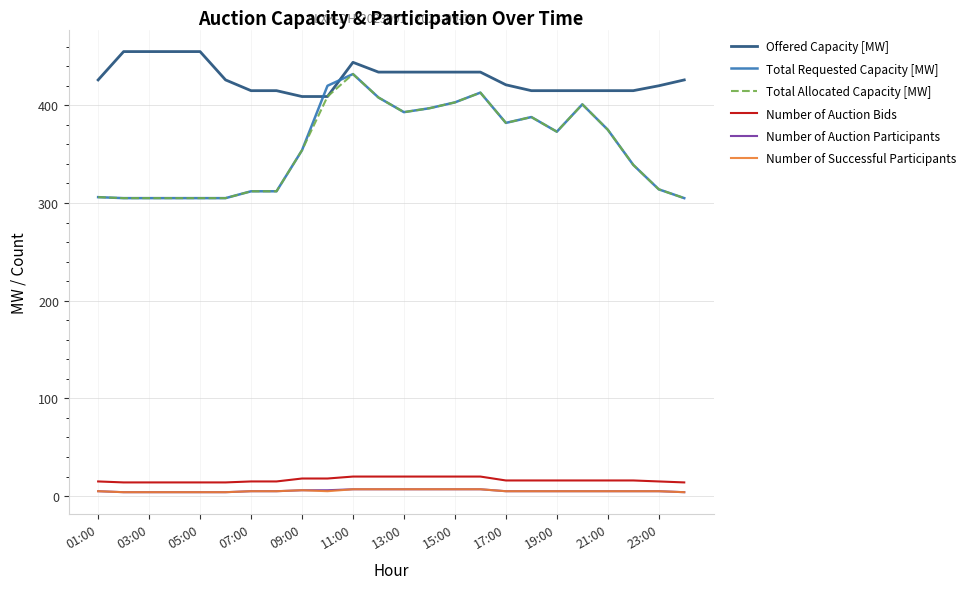

True or false: Number of Auction Bids and Total Requested Capacity [MW] intersect in this chart.

False